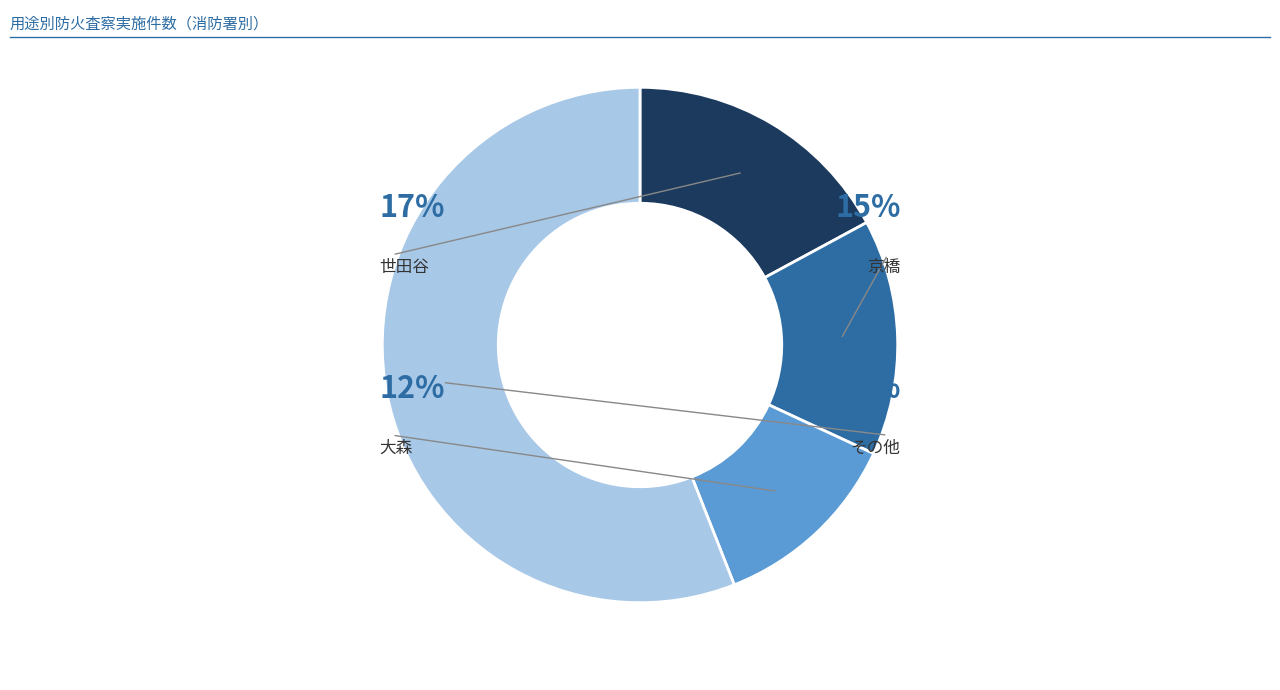

Does 目黒 account for over 50% of the chart?

No